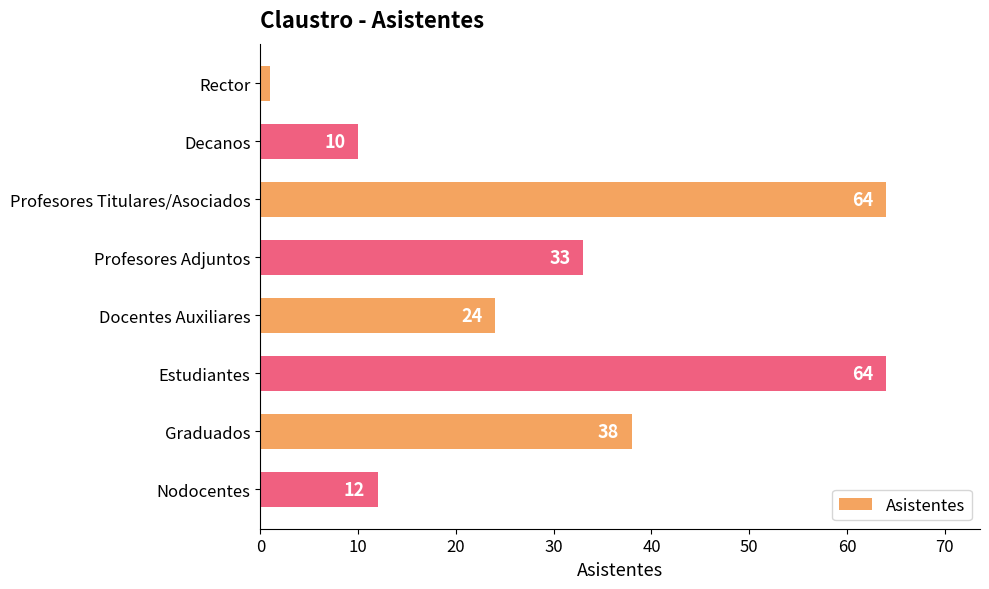

How many distinct data groups are displayed?

1